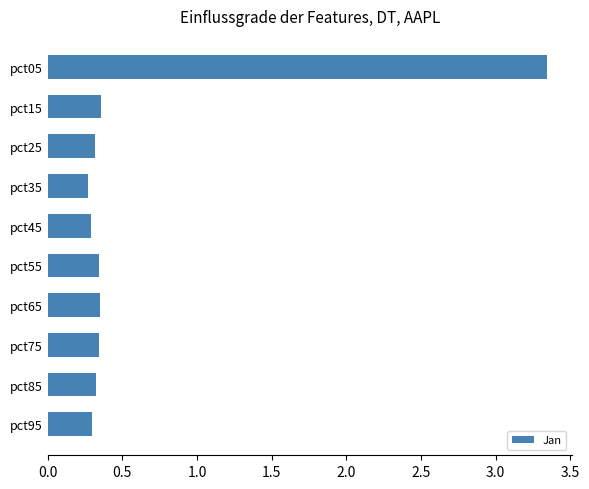

What is the sum of the values at pct45 and pct15?

0.6